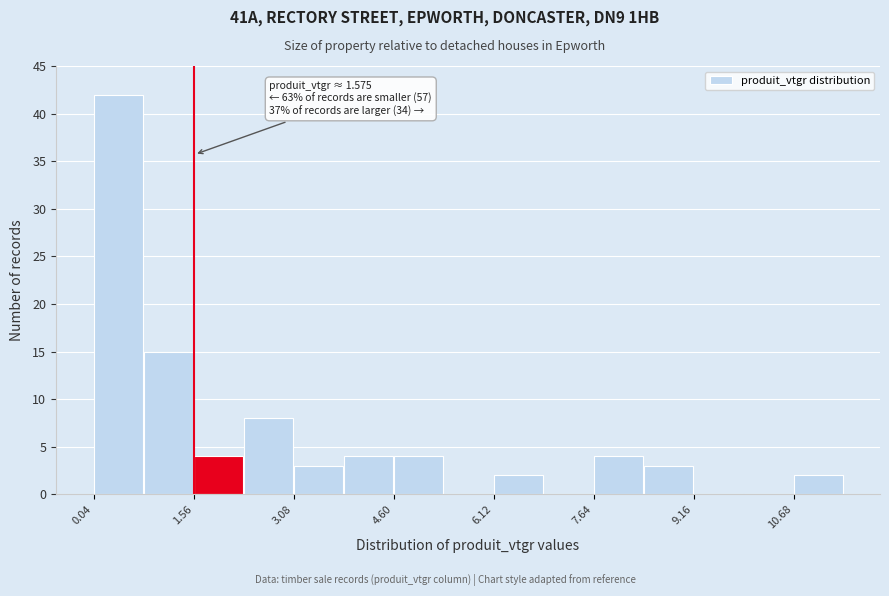

Read against the x-axis, roughly where is the centre of the tallest bar?

0.4